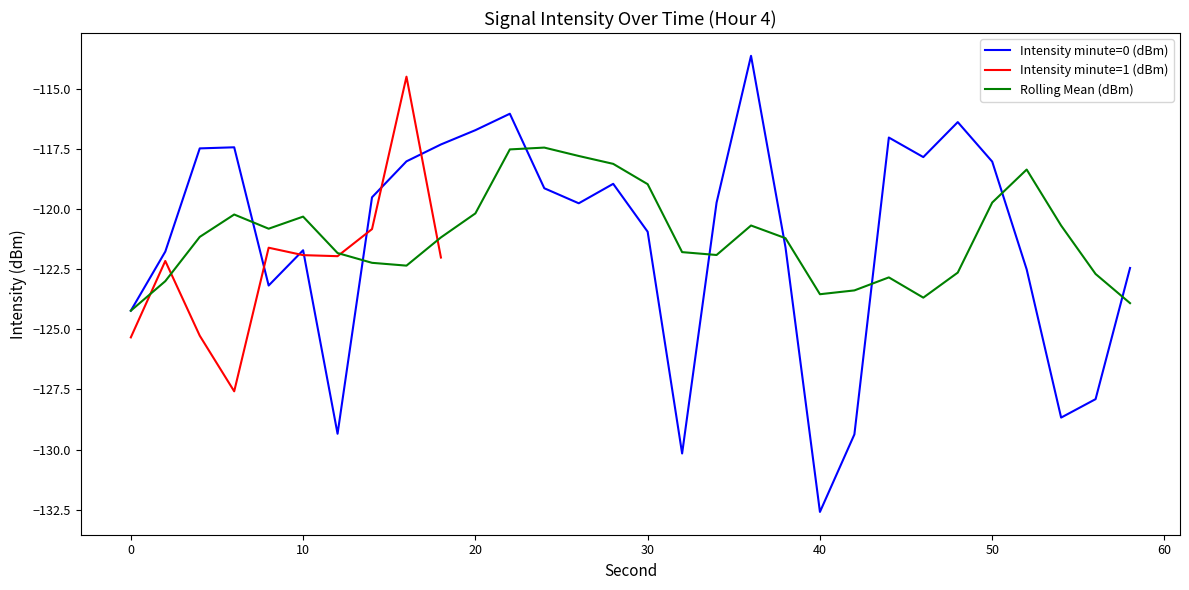

Which series has the largest total across all categories?

rolling mean